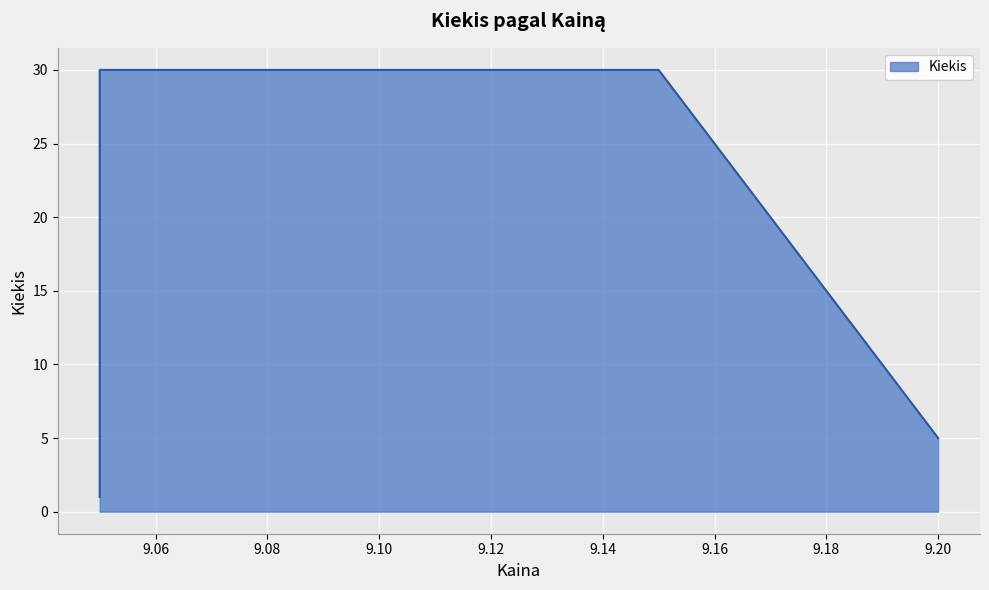

What is the sum of all values?

66